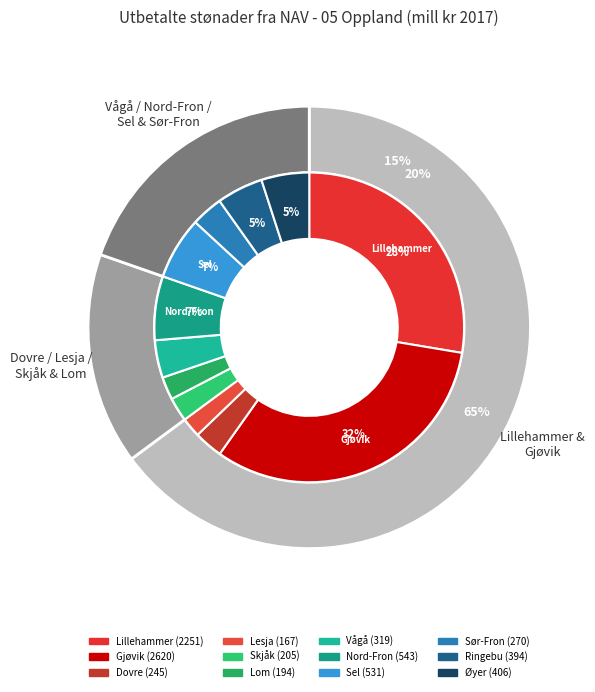

What is the change in value from Gjøvik to Vågå?

-2300.7